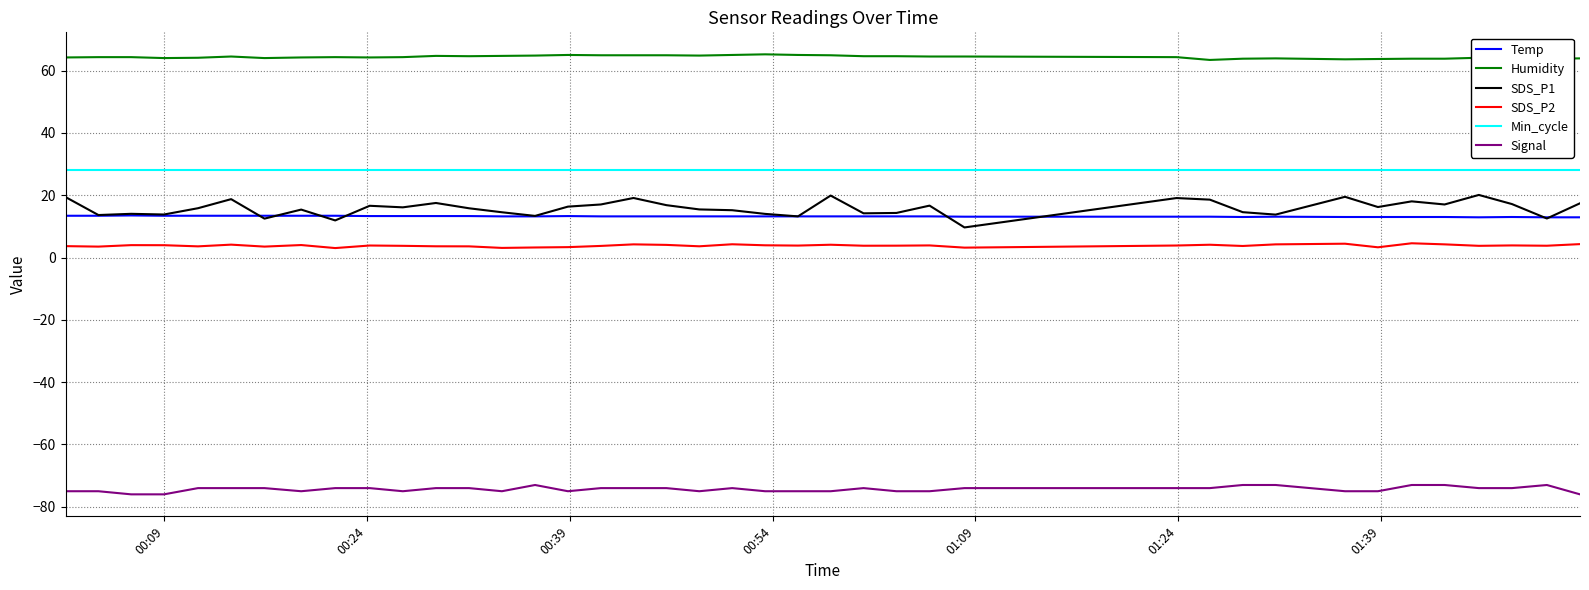

Is this an area chart (filled region under the line)?

No